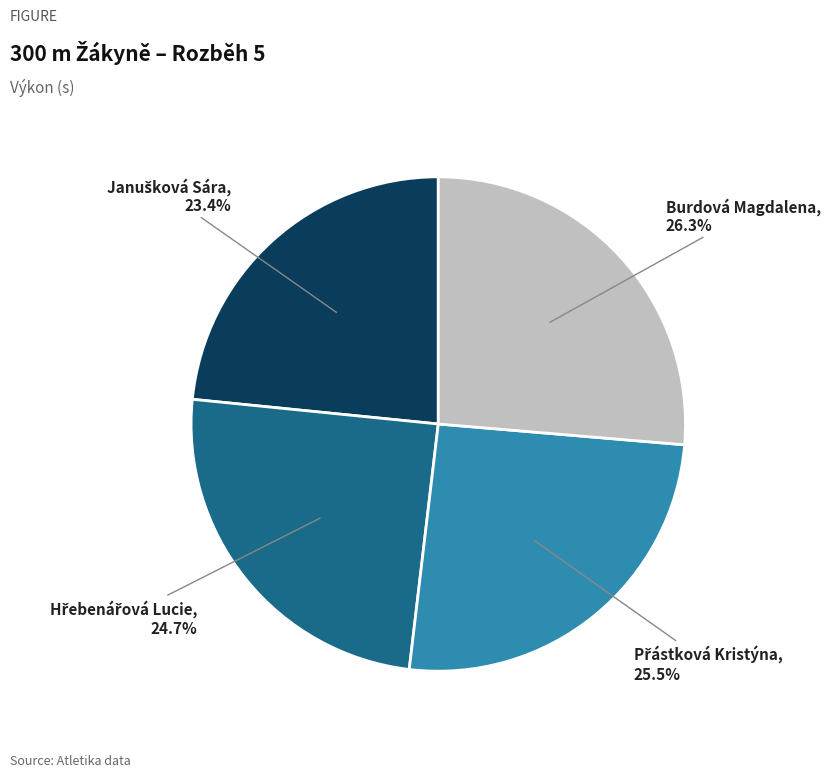

Is there any slice that represents more than half of the pie?

No